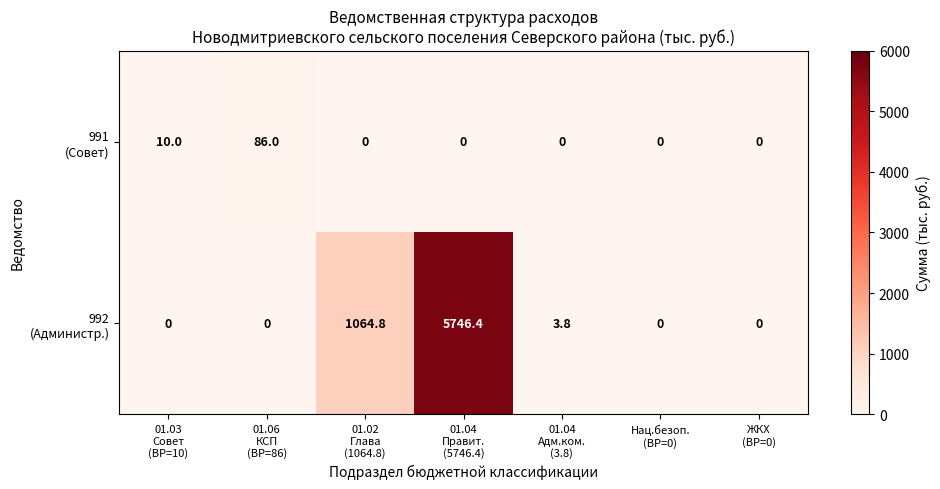

What is the maximum value shown in the chart?

5746.4